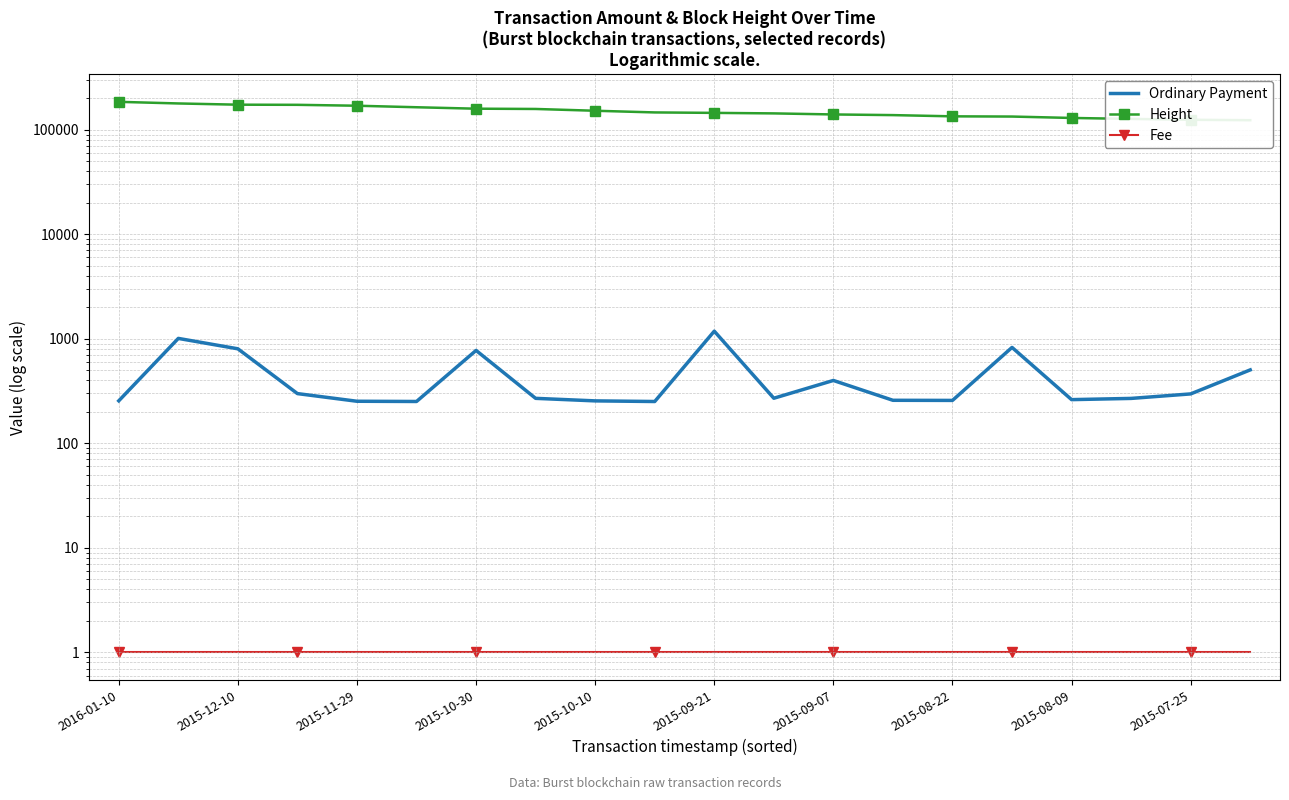

What is the label of the 19th point from the right?

2015-12-10